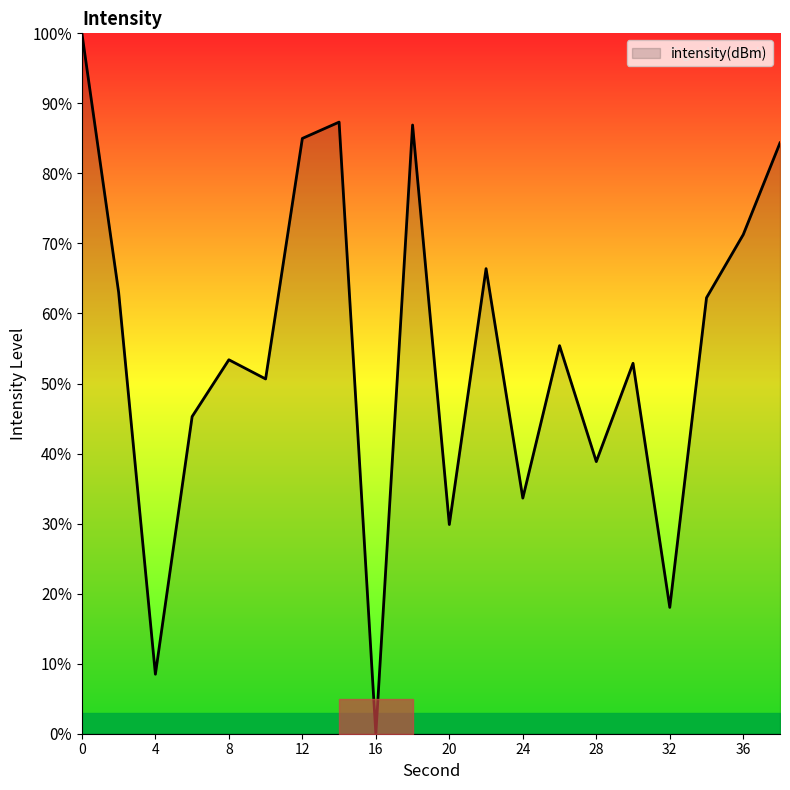

What is the maximum value shown in the chart?

100.0